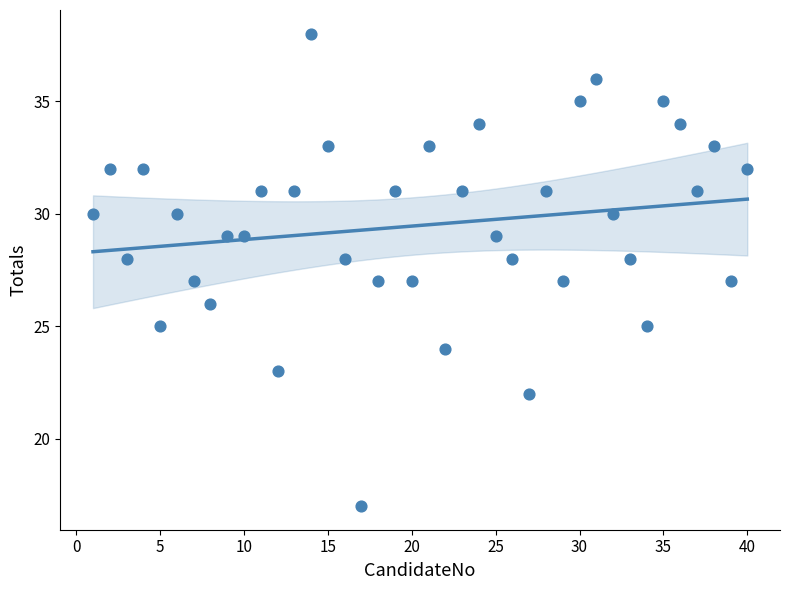

What is the range of X values (max minus min)?

39